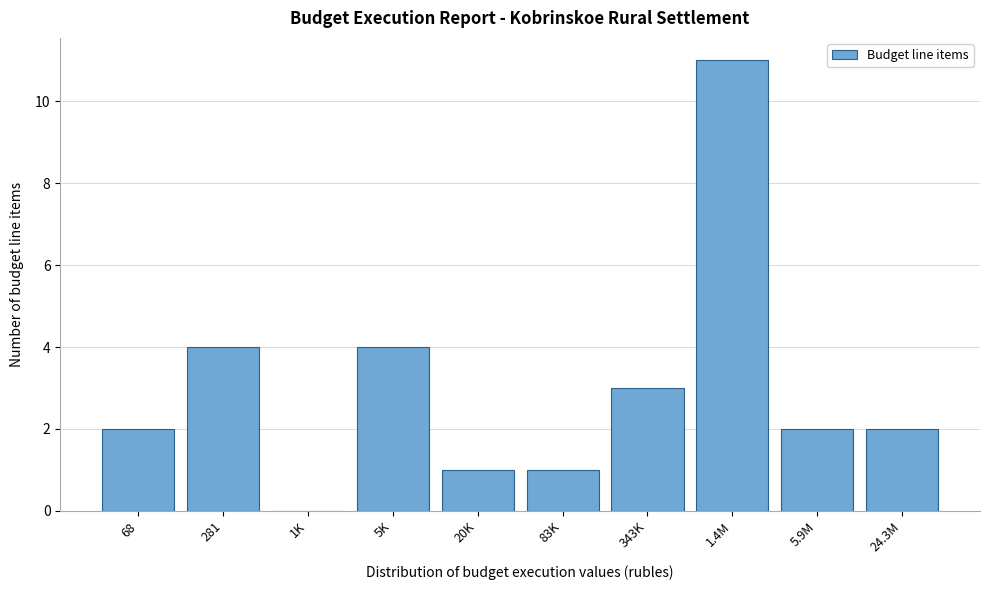

Reading left to right, list all the values displayed in this chart.

68=2	281=4	1K=0	5K=4	20K=1	83K=1	343K=3	1.4M=11	5.9M=2	24.3M=2